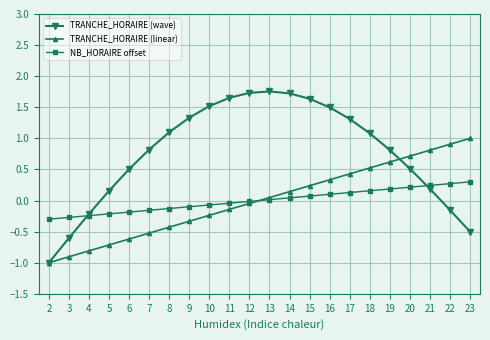

What is the difference between the highest and lowest values at 19?

0.6